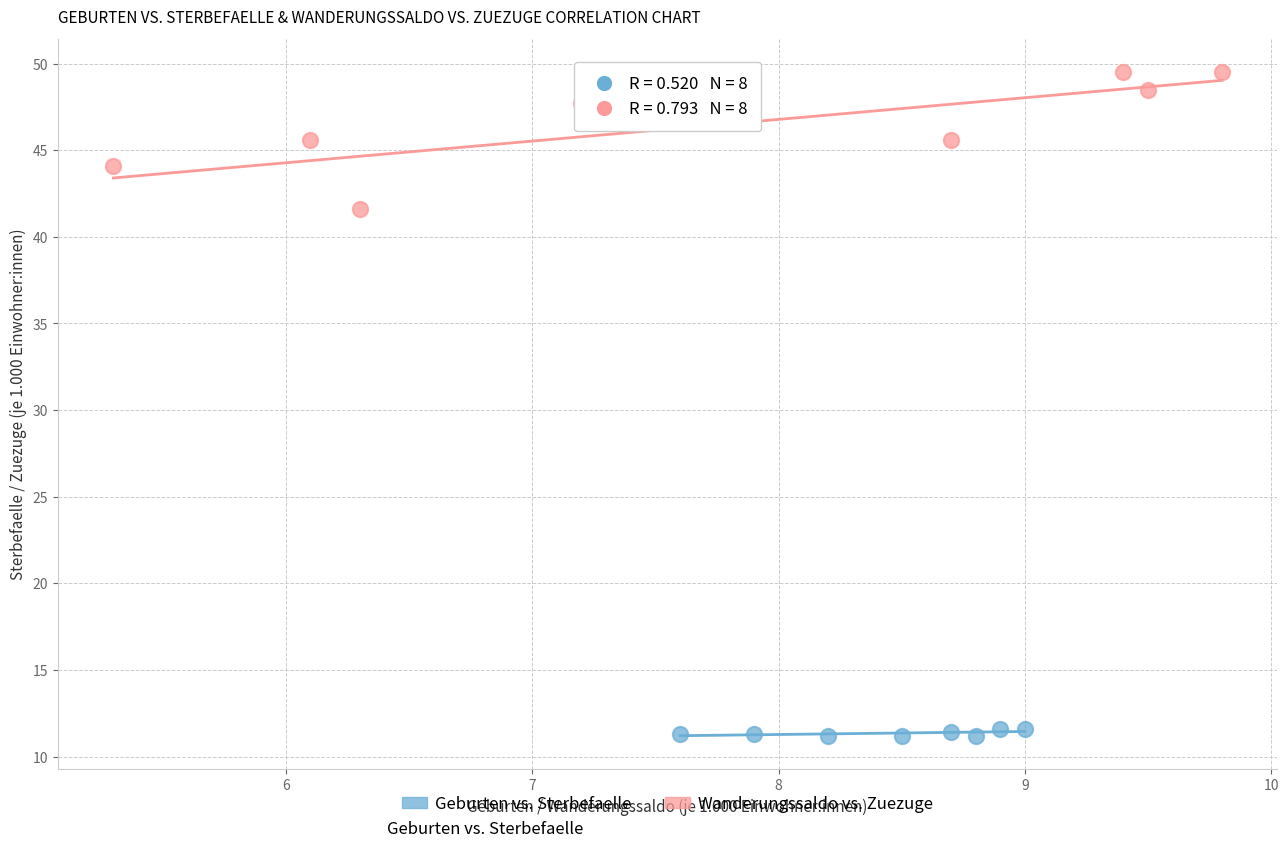

Which series contains the highest Y value?

Wanderungssaldo vs. Zuezuge